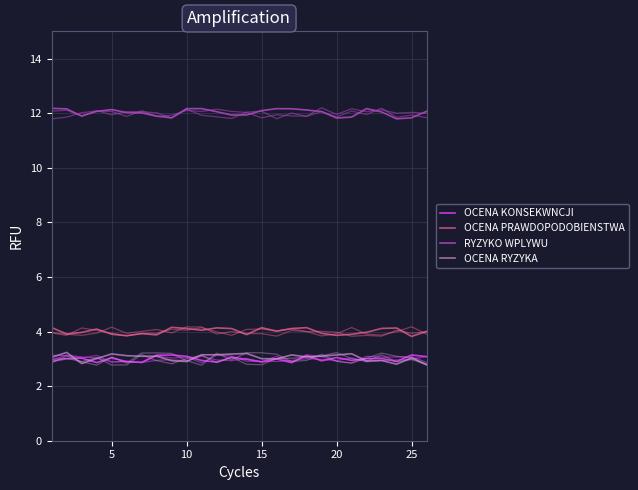

How many interior local peaks does the RYZYKO WPLYWU series have?

4